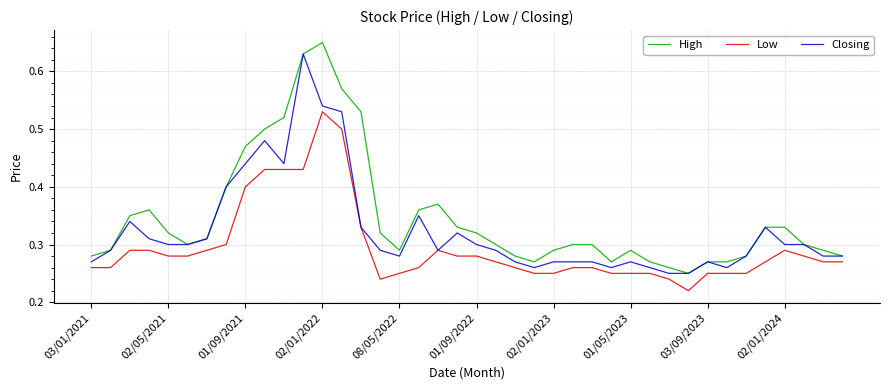

Which series has the largest total across all categories?

High